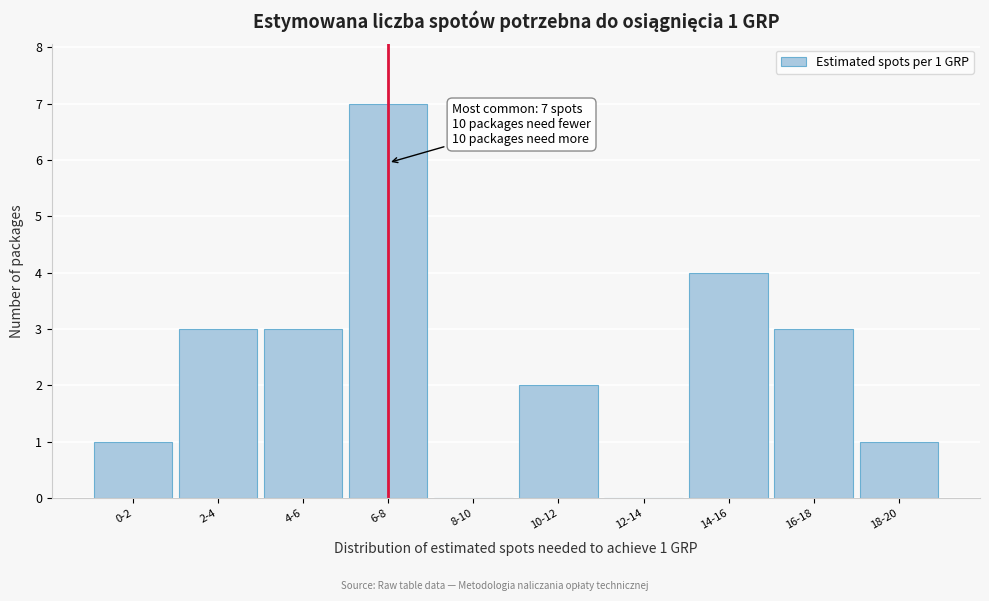

Reading left to right, extract all data points from this chart.

0-2=1	2-4=3	4-6=3	6-8=7	8-10=0	10-12=2	12-14=0	14-16=4	16-18=3	18-20=1